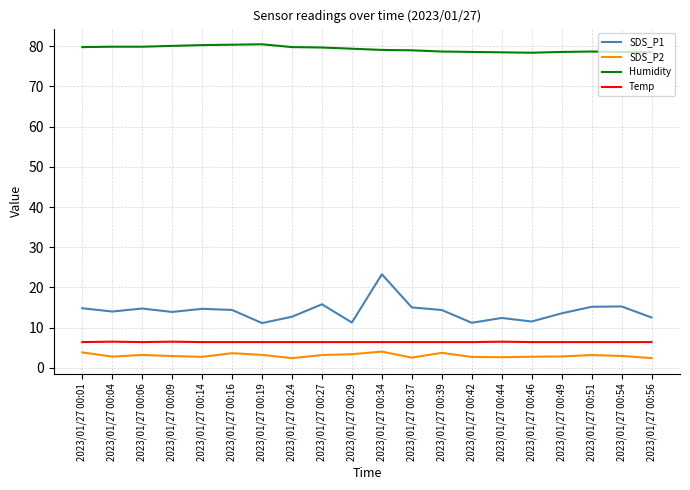

What is the greatest value displayed?

80.5